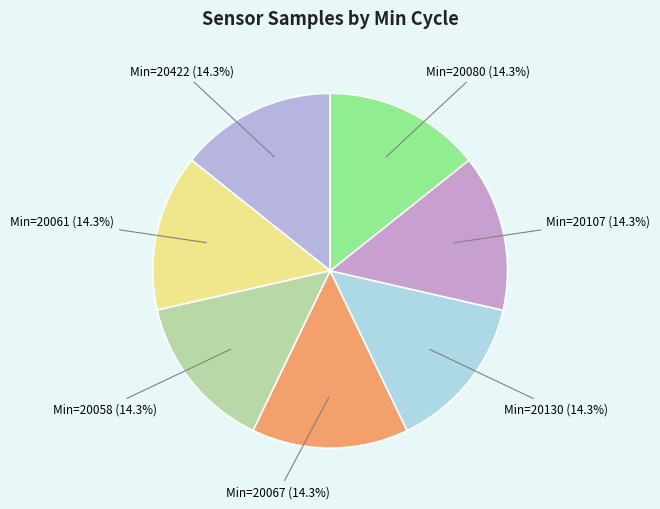

What is the ratio of the value at Min=20422 to the value at Min=20107?

1.0